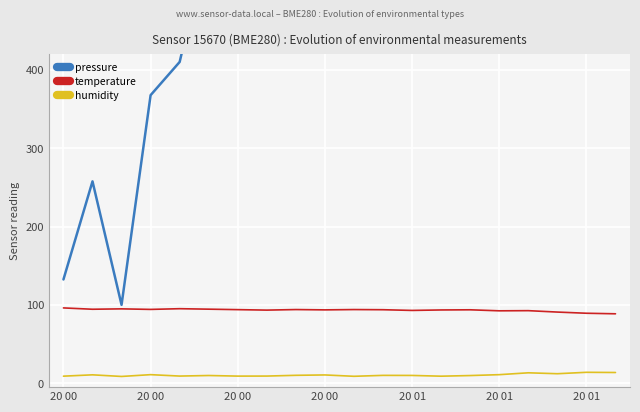

Where is humidity nearest to the value 11?

20 00